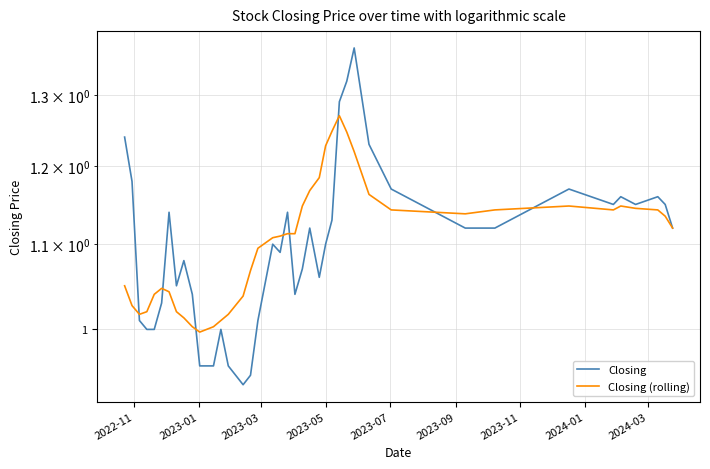

Does the chart display data point markers on the line(s)?

No